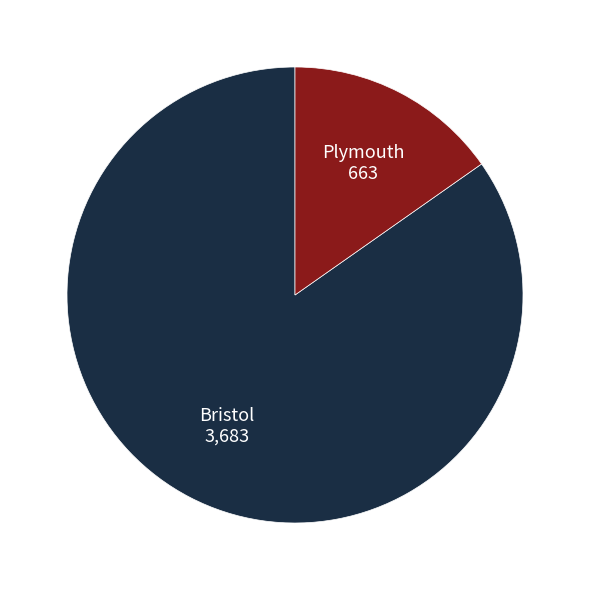

Which slice is the smallest?

Plymouth